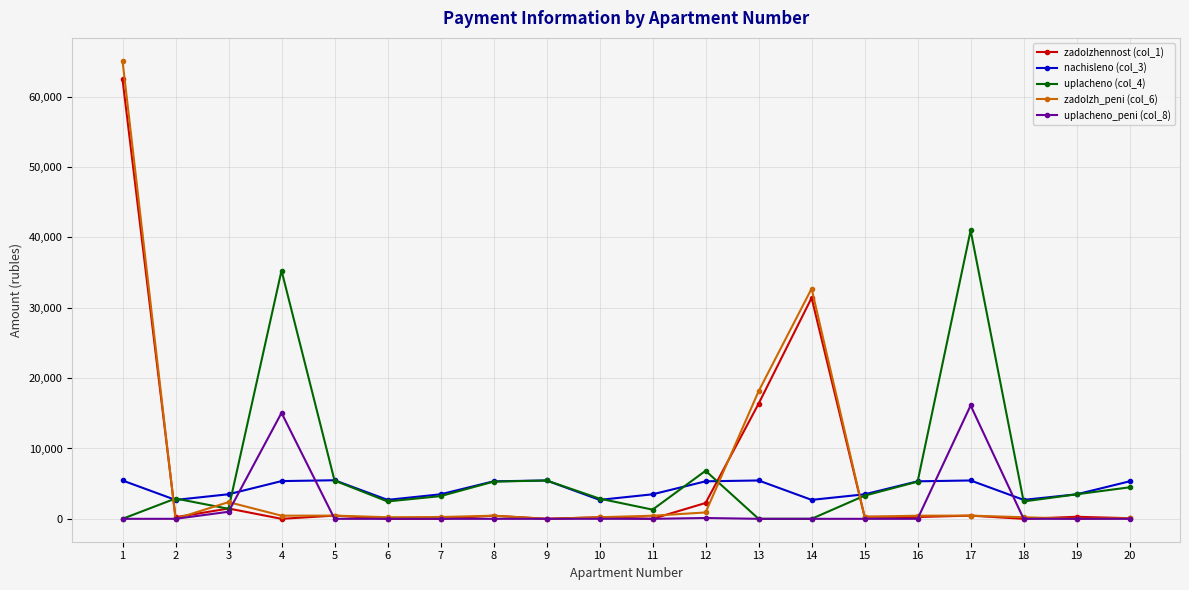

What is the greatest value displayed?

65108.7